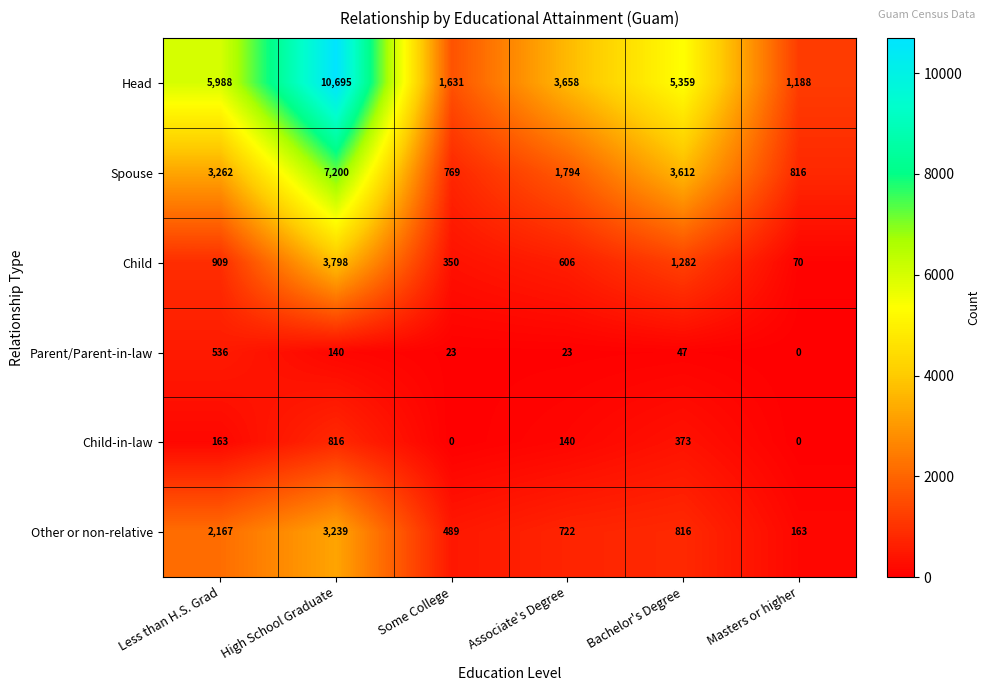

What is the average value of the Head series?

4753